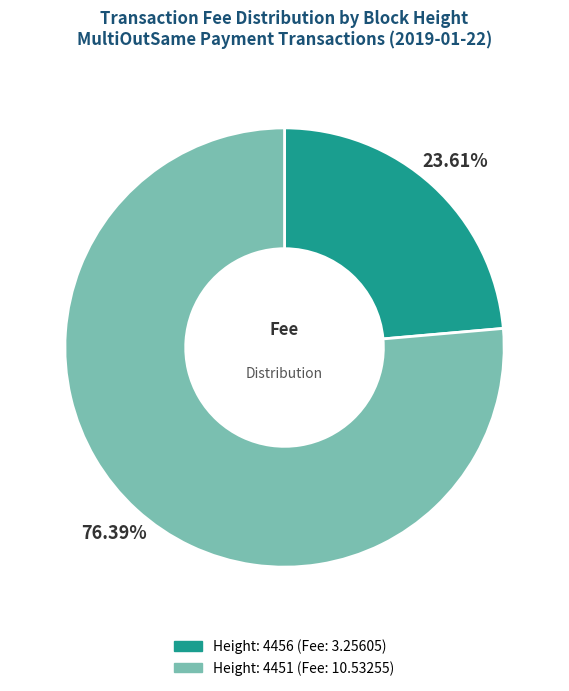

Approximately how many times larger is the value at Height: 4456 compared to Height: 4451?

0.3